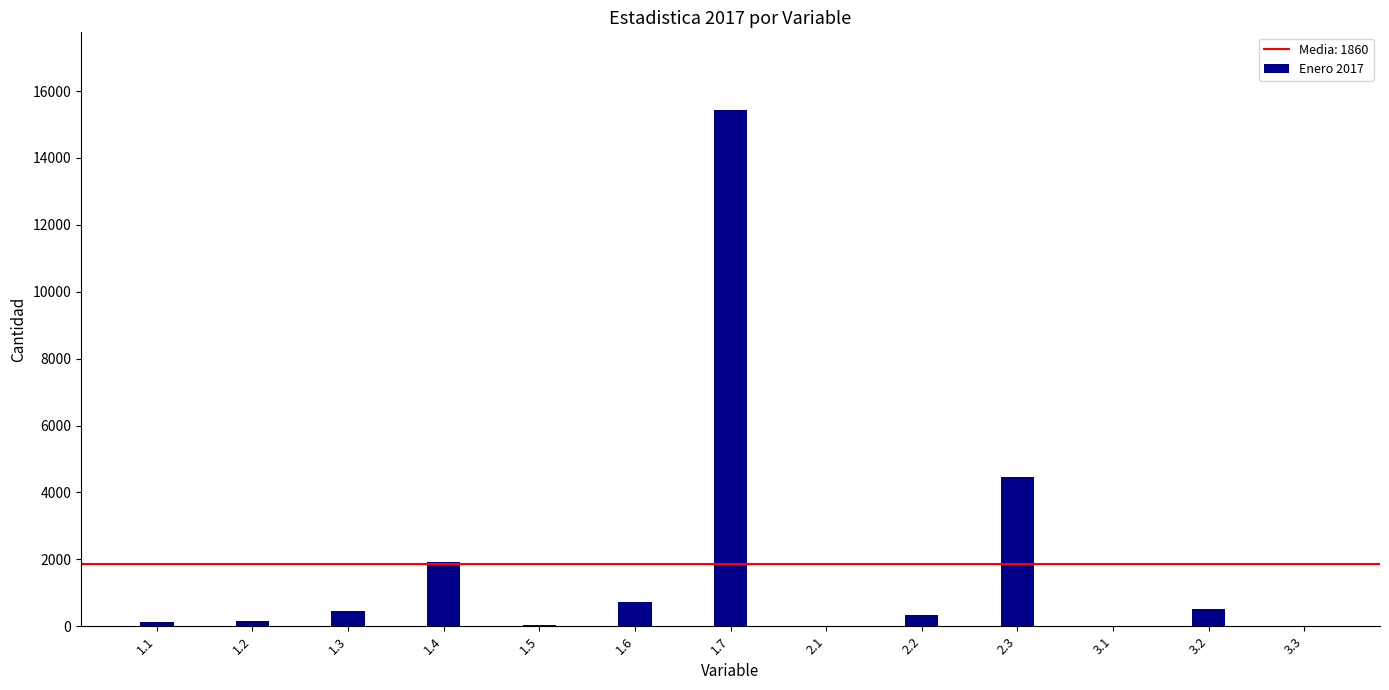

What is the maximum value shown in the chart?

15441